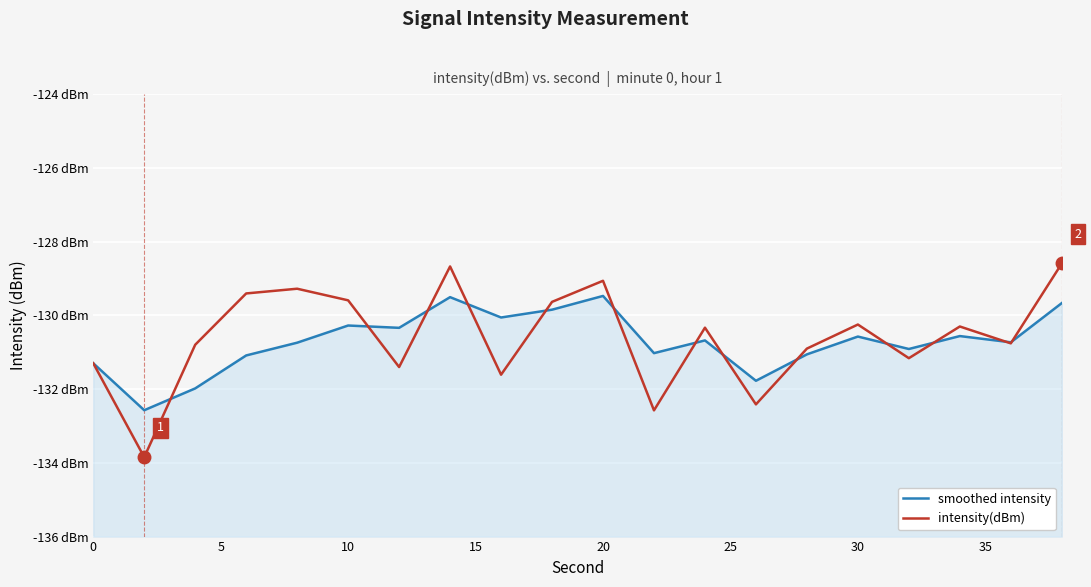

List the series in order of their overall mean, lowest first.

smoothed intensity, intensity(dBm)